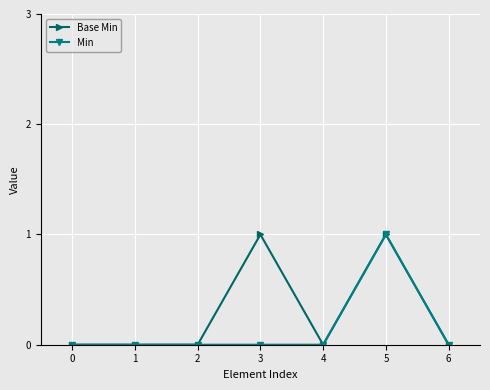

True or false: Base Min has more than 0 points higher than both neighbors.

True